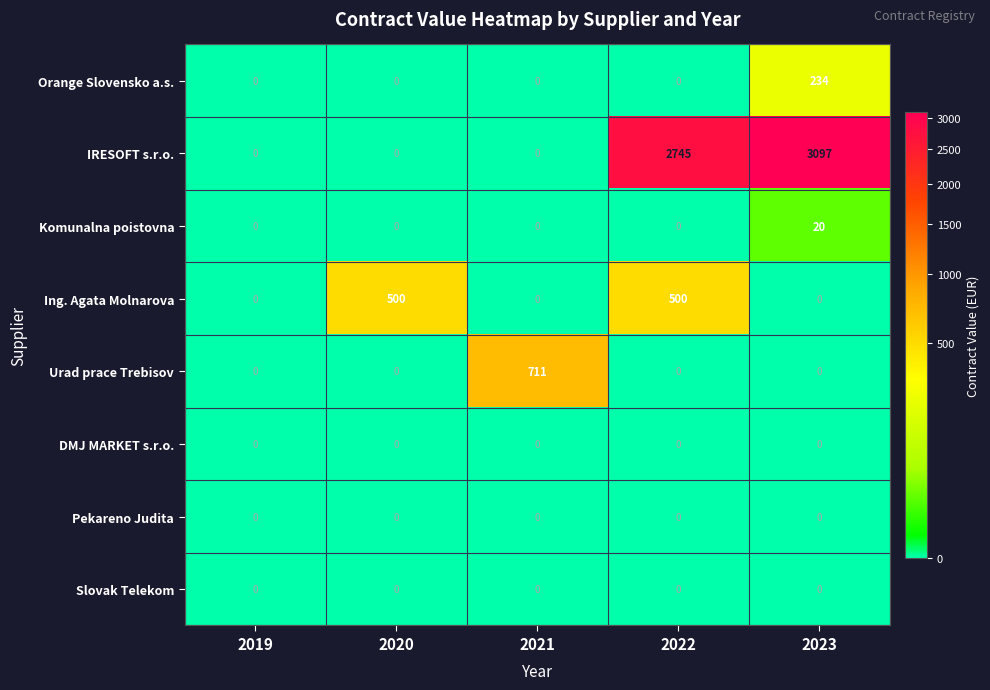

How many categories are shown in the chart?

5